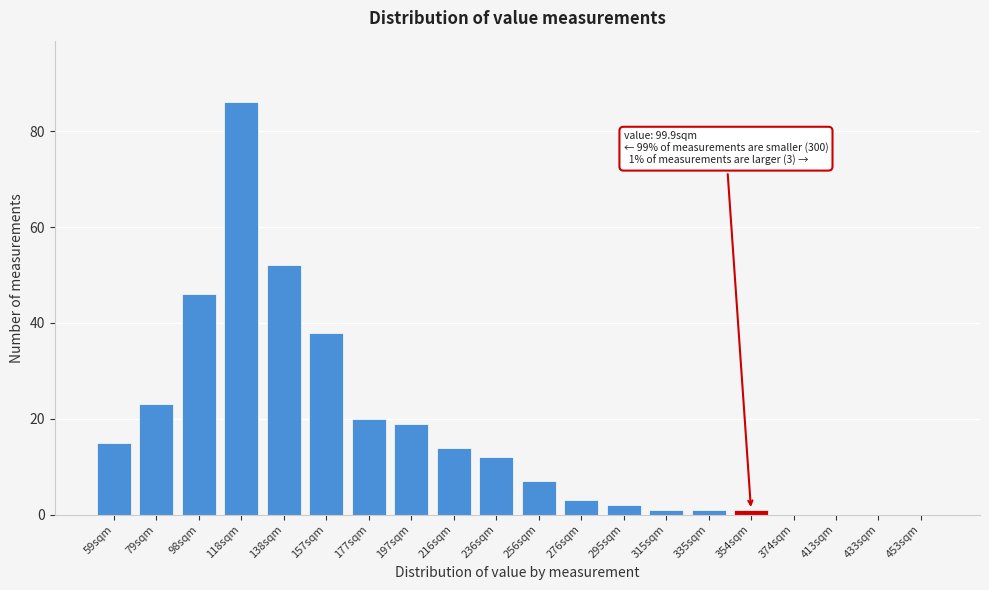

Reading left to right, what are all the values shown in this chart?

59sqm=15	79sqm=23	98sqm=46	118sqm=86	138sqm=52	157sqm=38	177sqm=20	197sqm=19	216sqm=14	236sqm=12	256sqm=7	276sqm=3	295sqm=2	315sqm=1	335sqm=1	354sqm=1	374sqm=0	413sqm=0	433sqm=0	453sqm=0